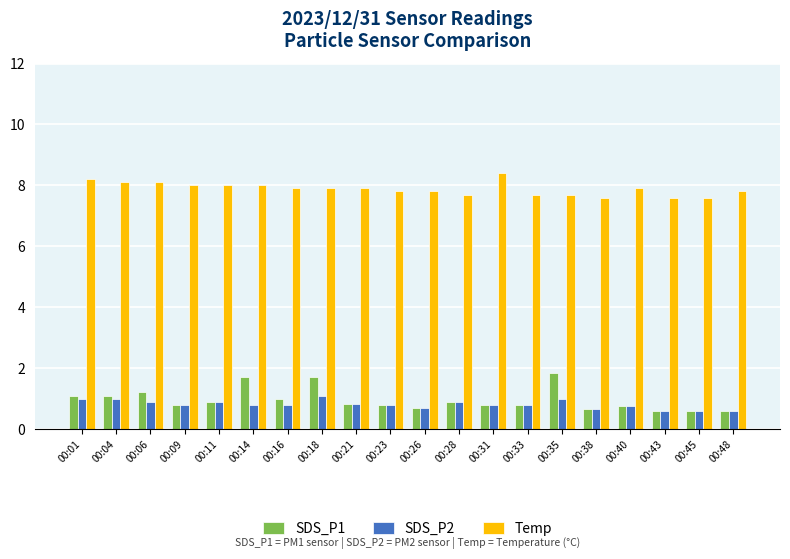

What is the average value of the SDS_P1 series?

1.0